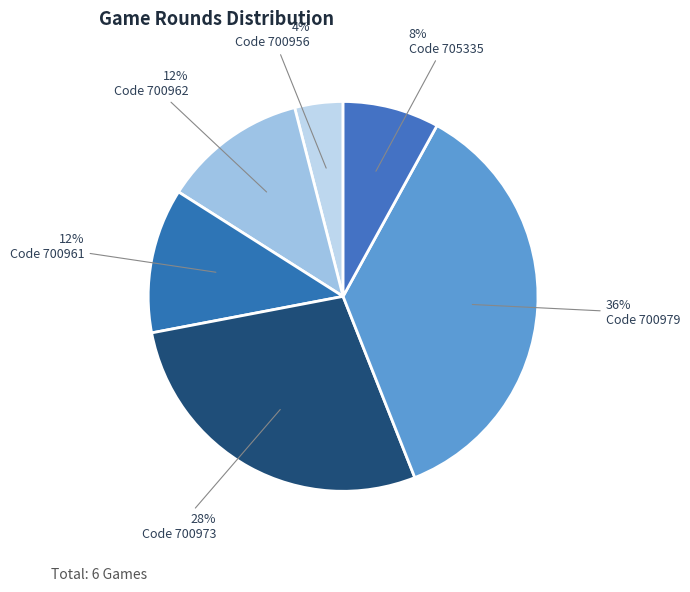

What is the largest slice in the pie chart?

Code 700979